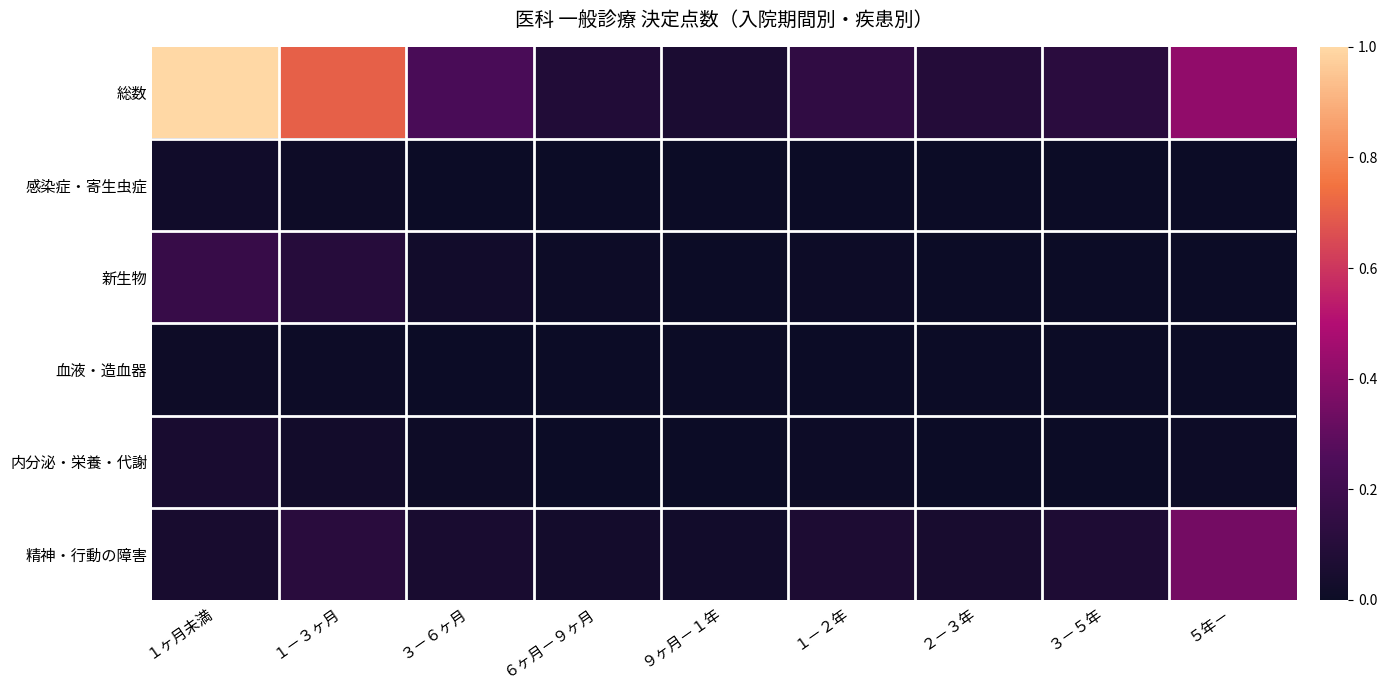

What is the spread (max minus min) of values at ３－６ヶ月?

0.2